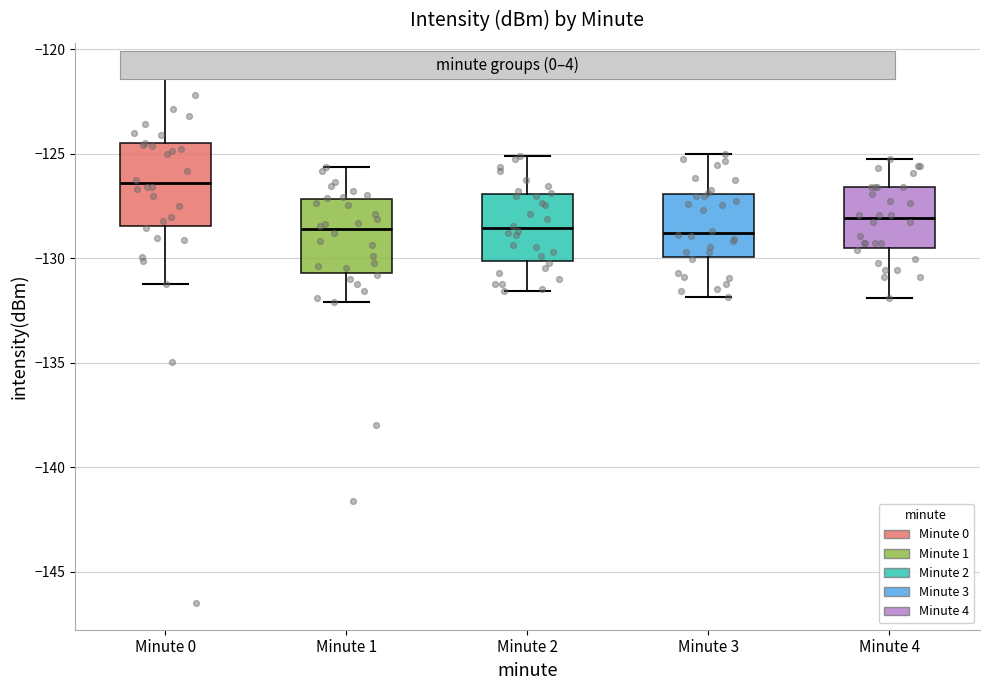

Reading left to right, read every box against the y-axis: the position of its median line, the range the box covers, and the ends of its whiskers. The values are not printed on the chart, so give them approximately, as read against the axis.

Minute 0: median -126.5, box -128.5 to -124.5, whiskers -131.0 to -121.0
Minute 1: median -128.5, box -130.5 to -127.0, whiskers -132.0 to -125.5
Minute 2: median -128.5, box -130.0 to -127.0, whiskers -131.5 to -125.0
Minute 3: median -129.0, box -130.0 to -127.0, whiskers -132.0 to -125.0
Minute 4: median -128.0, box -129.5 to -126.5, whiskers -132.0 to -125.0